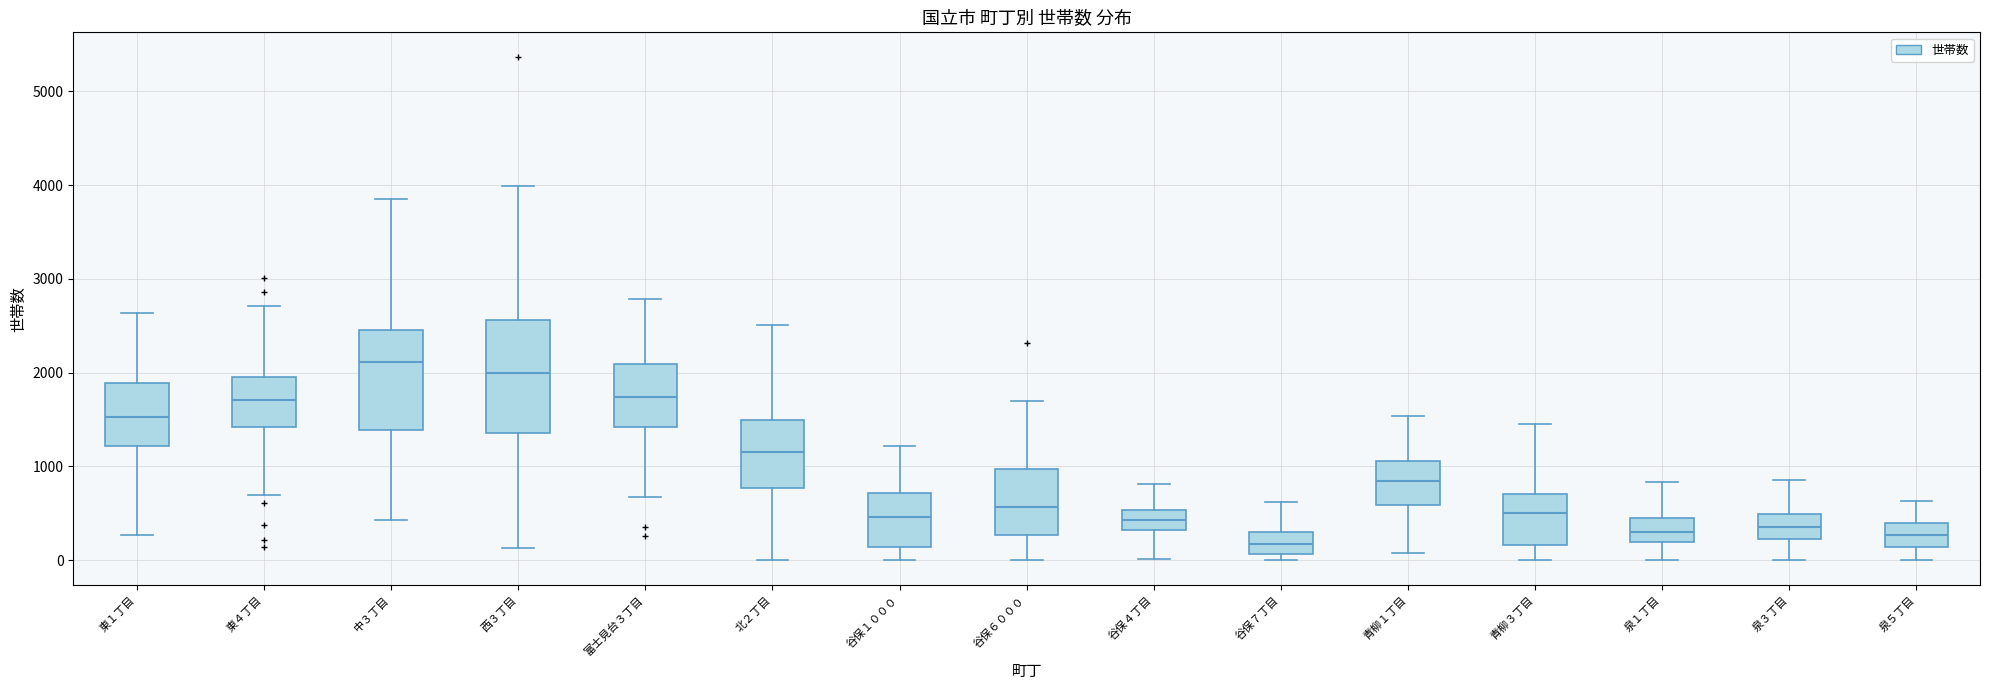

Reading left to right, read every box against the y-axis: the position of its median line, the range the box covers, and the ends of its whiskers. The values are not printed on the chart, so give them approximately, as read against the axis.

東１丁目: median 1500, box 1200 to 1900, whiskers 300 to 2600
東４丁目: median 1700, box 1400 to 2000, whiskers 700 to 2700
中３丁目: median 2100, box 1400 to 2500, whiskers 400 to 3900
西３丁目: median 2000, box 1400 to 2600, whiskers 100 to 4000
富士見台３丁目: median 1700, box 1400 to 2100, whiskers 700 to 2800
北２丁目: median 1200, box 800 to 1500, whiskers 0 to 2500
谷保１０００: median 500, box 100 to 700, whiskers 0 to 1200
谷保６０００: median 600, box 300 to 1000, whiskers 0 to 1700
谷保４丁目: median 400, box 300 to 500, whiskers 0 to 800
谷保７丁目: median 200, box 100 to 300, whiskers 0 to 600
青柳１丁目: median 800, box 600 to 1100, whiskers 100 to 1500
青柳３丁目: median 500, box 200 to 700, whiskers 0 to 1400
泉１丁目: median 300, box 200 to 400, whiskers 0 to 800
泉３丁目: median 400, box 200 to 500, whiskers 0 to 900
泉５丁目: median 300, box 100 to 400, whiskers 0 to 600